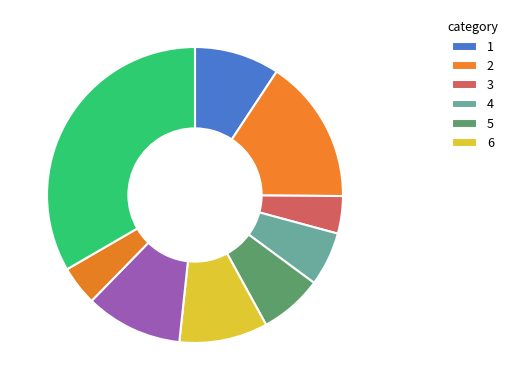

How many slices are in this pie chart?

9